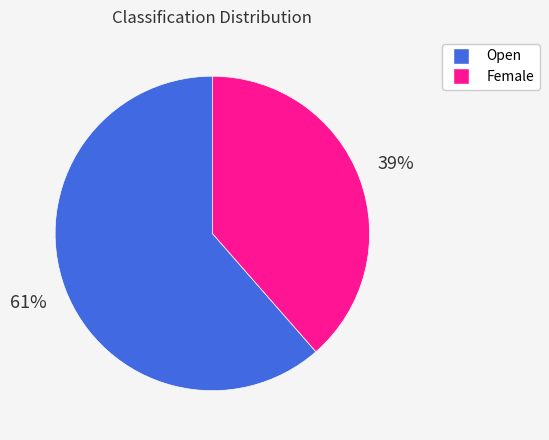

What is the largest slice in the pie chart?

Open